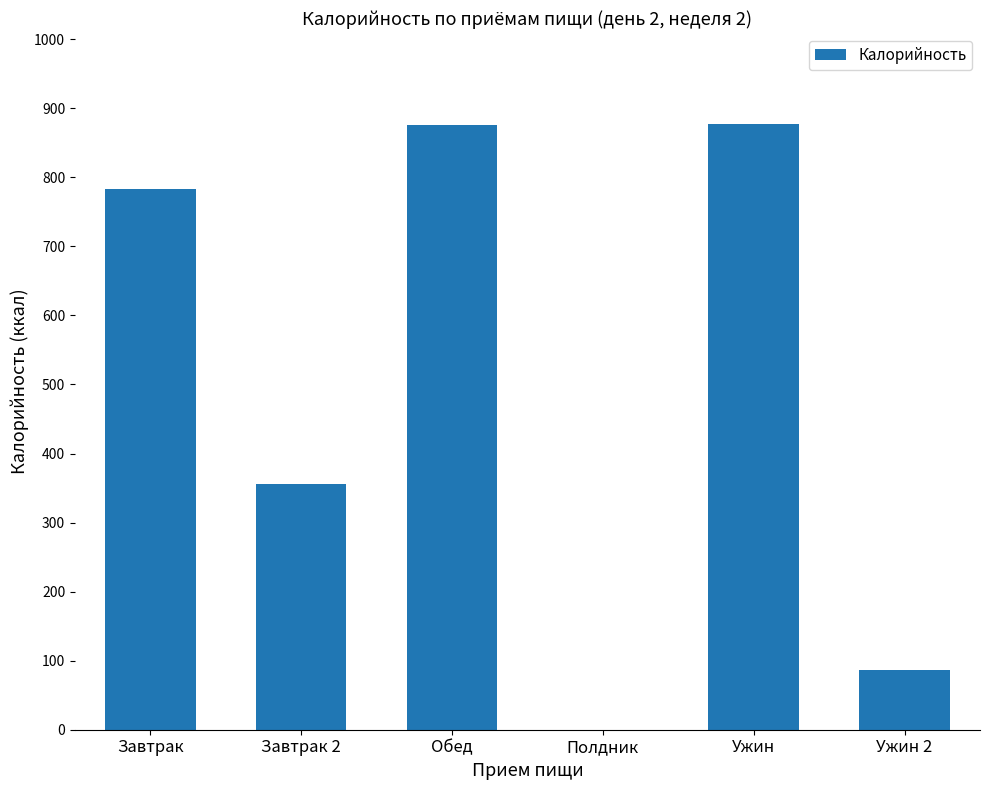

What is the ratio of the value at Обед to the value at Ужин?

1.0